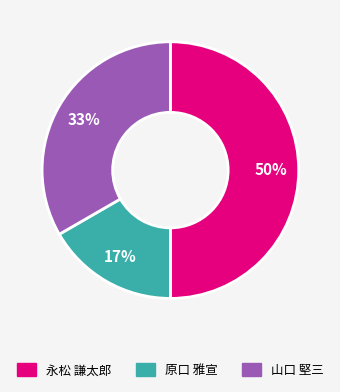

To the nearest percent, what is the average slice percentage?

33%